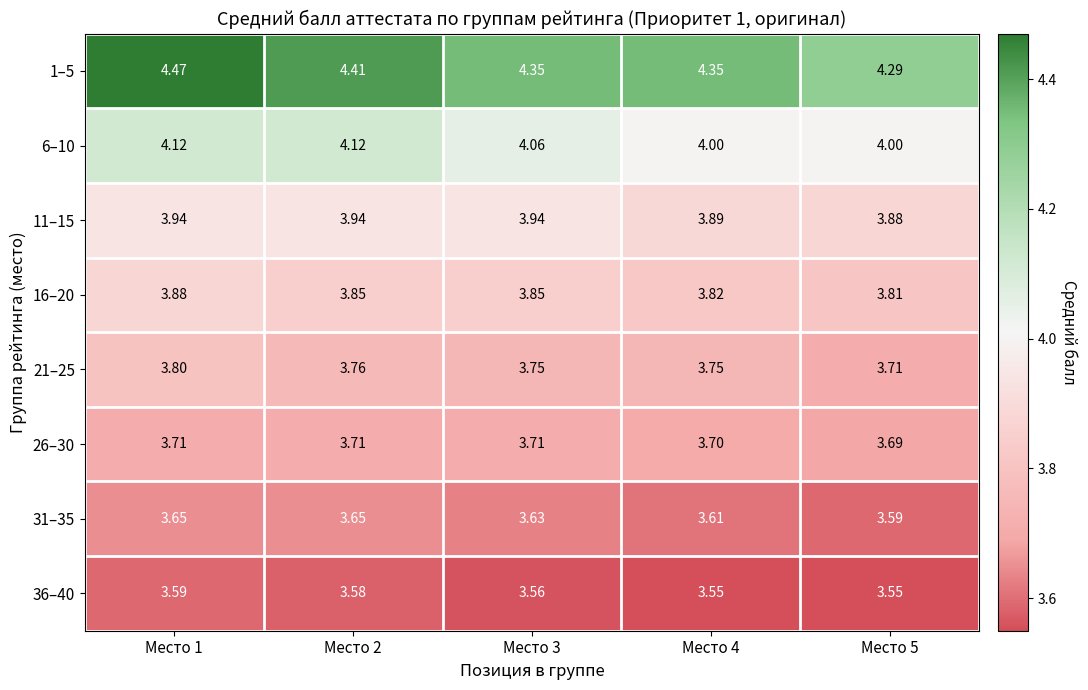

Is the value of 6–10 at Место 4 greater than the value of 16–20 at Место 1?

Yes